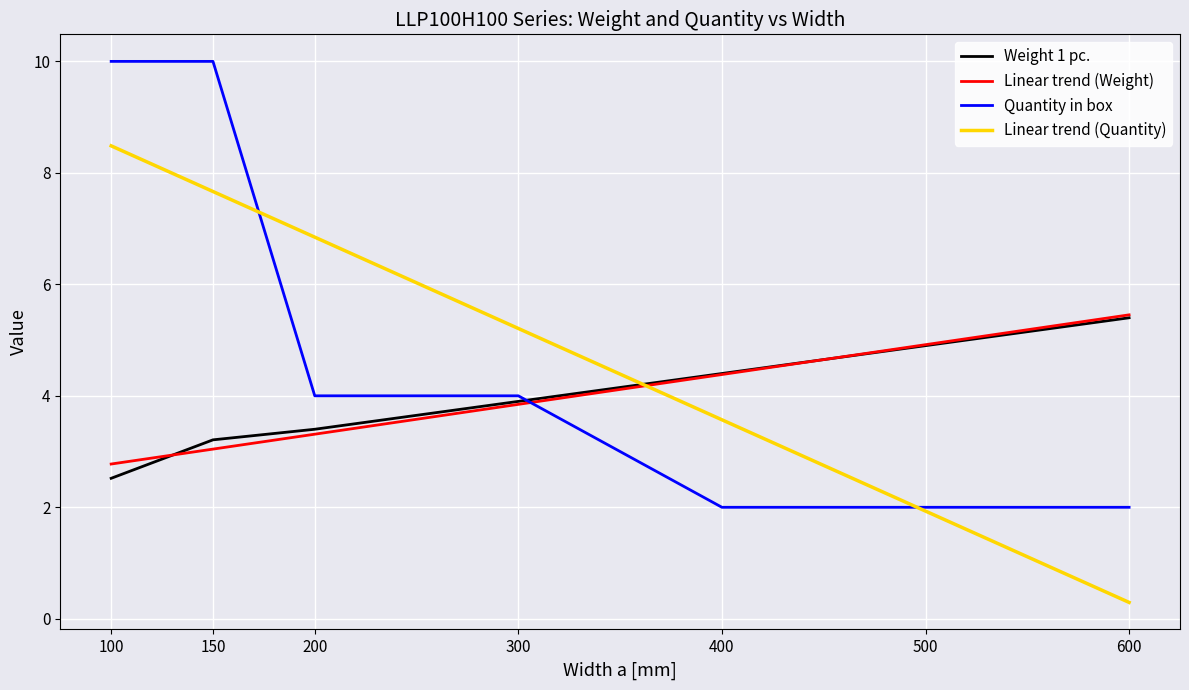

True or false: Weight 1 pc. has more than 2 points higher than both neighbors.

False